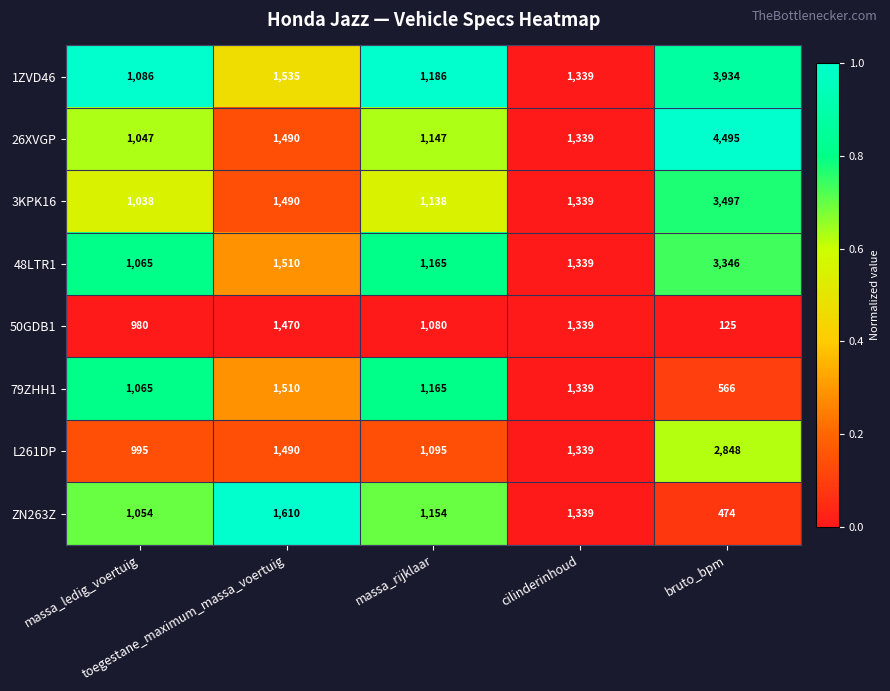

List the series in order of their peak value, lowest first.

50GDB1, 79ZHH1, ZN263Z, L261DP, 48LTR1, 3KPK16, 1ZVD46, 26XVGP